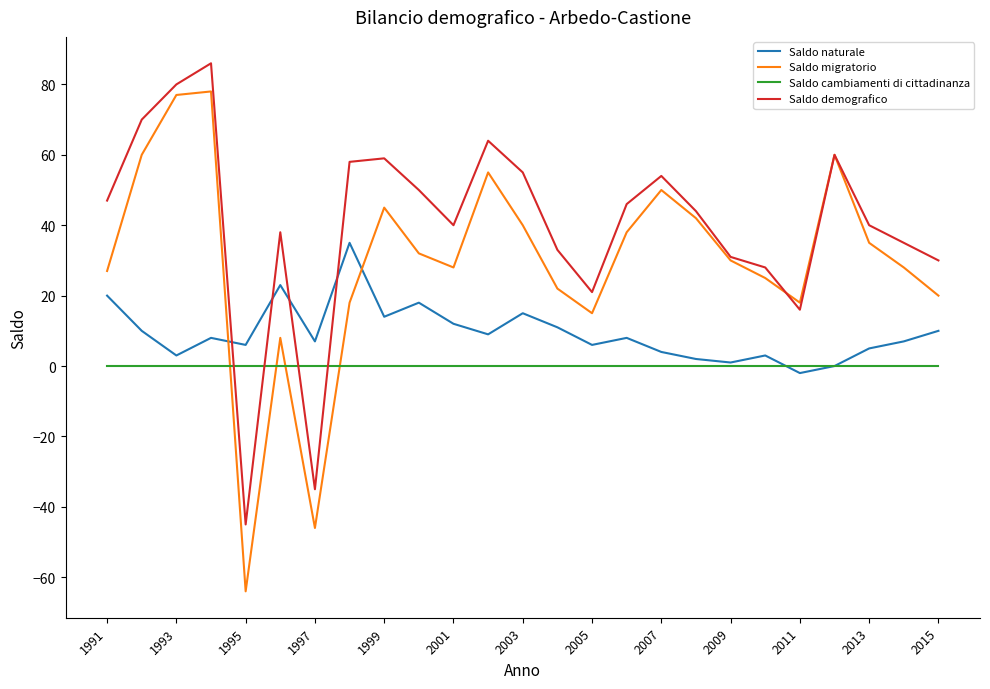

After their last crossing, which series has the higher values: Saldo cambiamenti di cittadinanza or Saldo demografico?

Saldo demografico